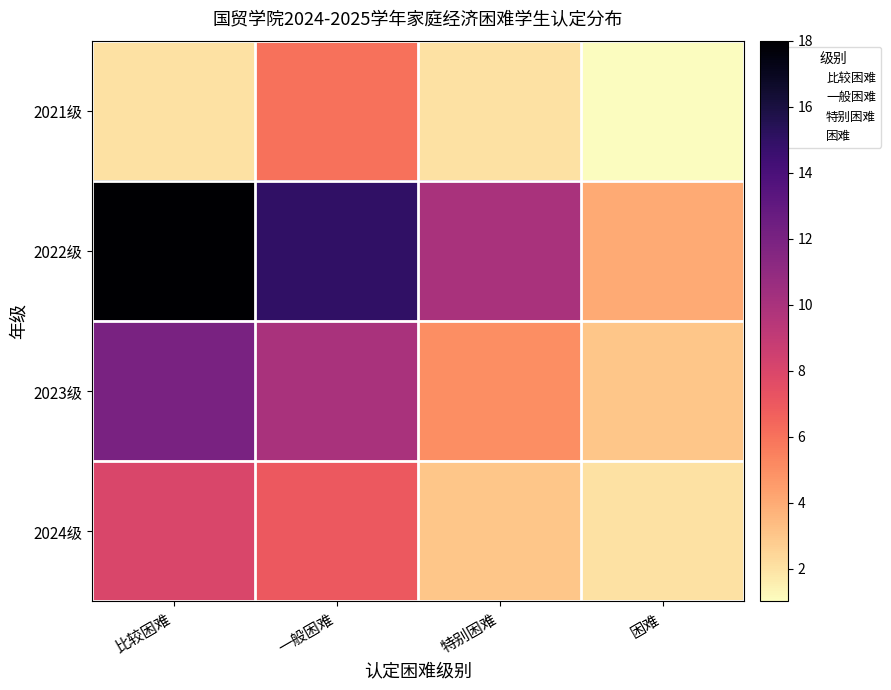

Reading right to left, what are all the values shown in this chart?

2021级: 困难=1	特别困难=2	一般困难=6	比较困难=2
2022级: 困难=4	特别困难=10	一般困难=15	比较困难=18
2023级: 困难=3	特别困难=5	一般困难=10	比较困难=12
2024级: 困难=2	特别困难=3	一般困难=7	比较困难=8